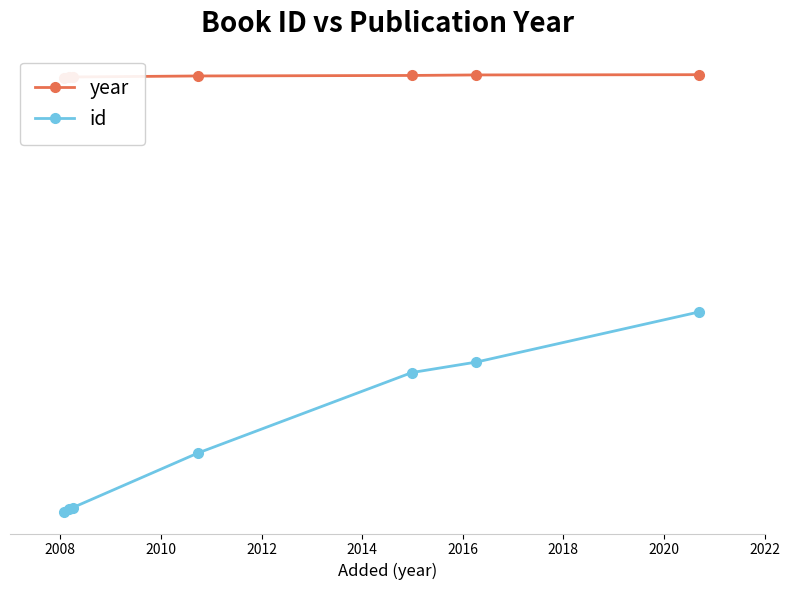

Rank the series at 2014 from lowest to highest value.

id, year